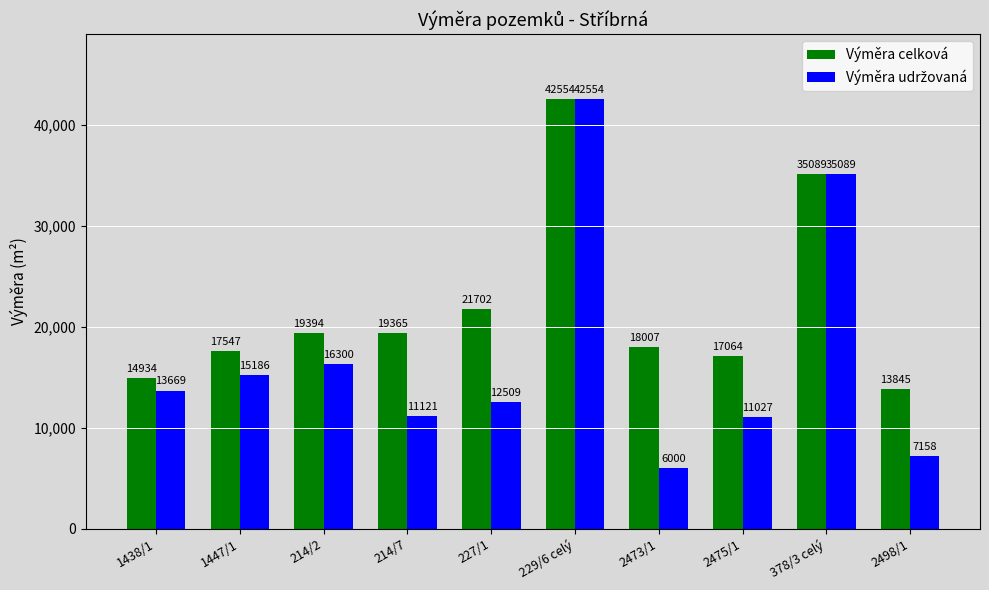

Is it true that Výměra celková equals 19365 at 214/7?

True